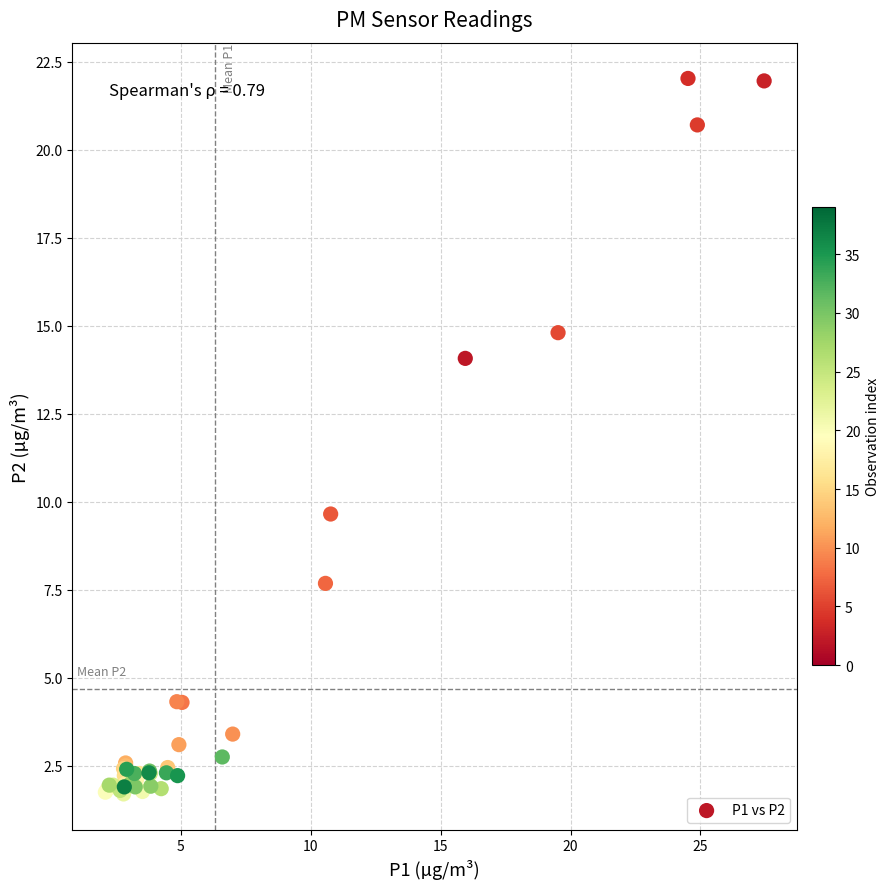

What Y value in the scatter plot is closest to 11?

9.7